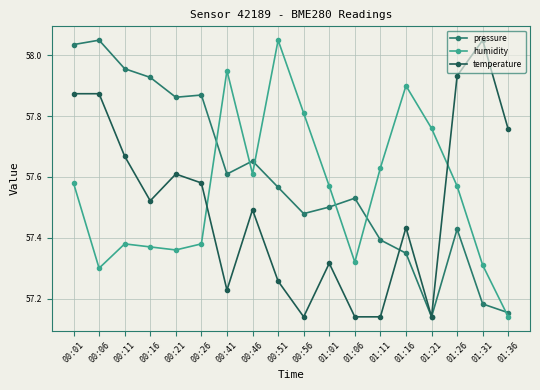

At which label does pressure reach its peak?

00:06